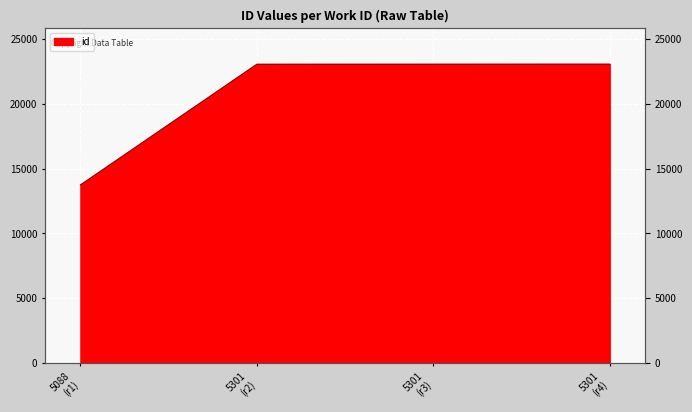

List the labels in order of value, smallest first.

5088 (r1), 5301 (r2), 5301 (r3), 5301 (r4)